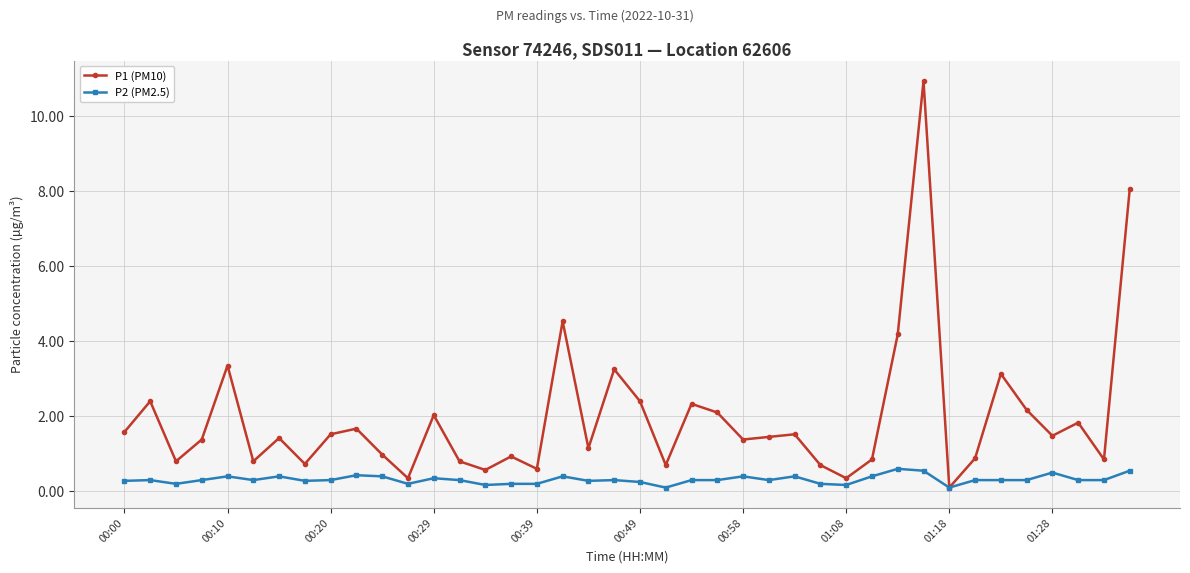

What is the value of the P1 (PM10) point at the 2nd from the left?

2.4